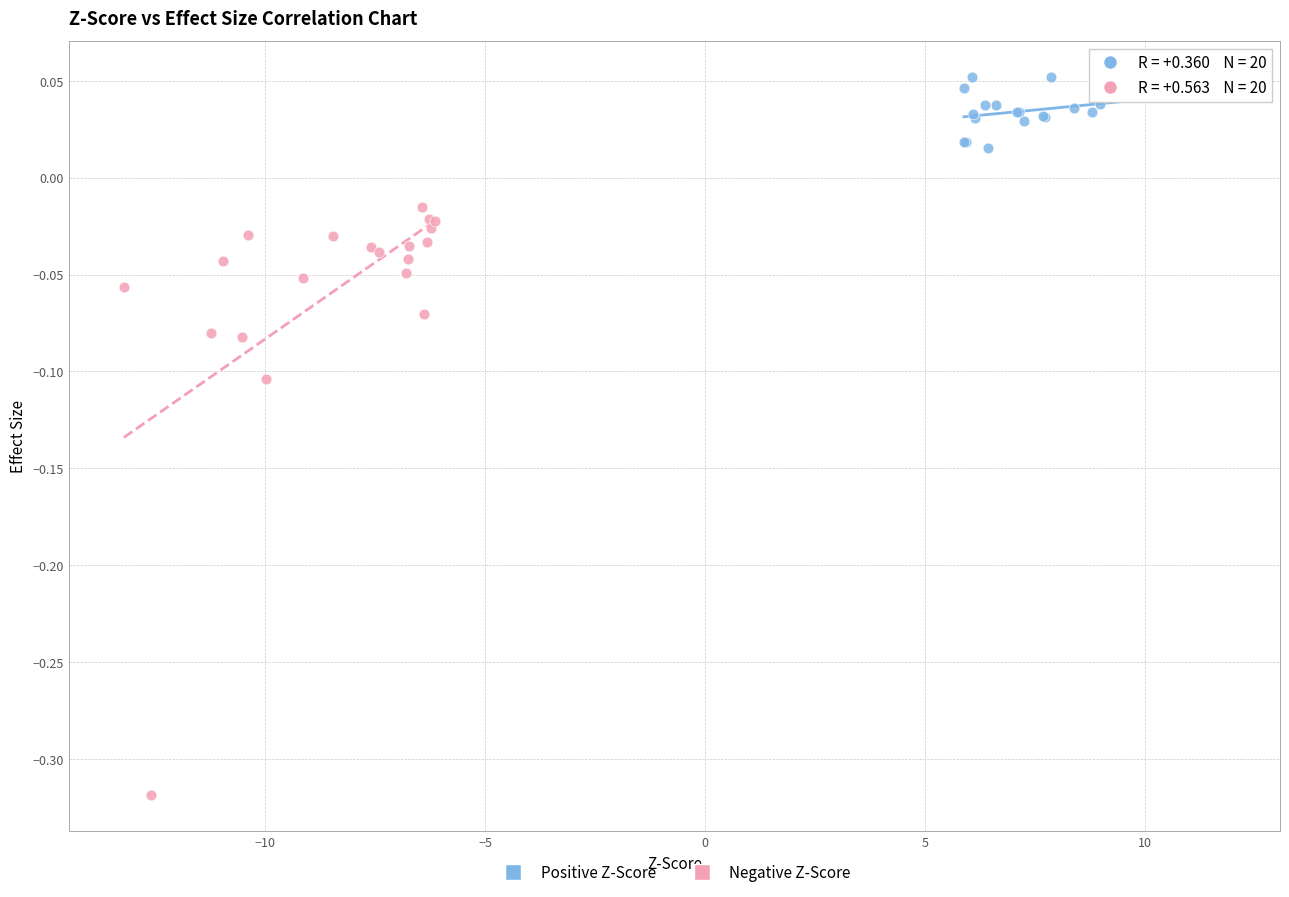

Which series reaches the maximum Y coordinate?

Positive Z-Score